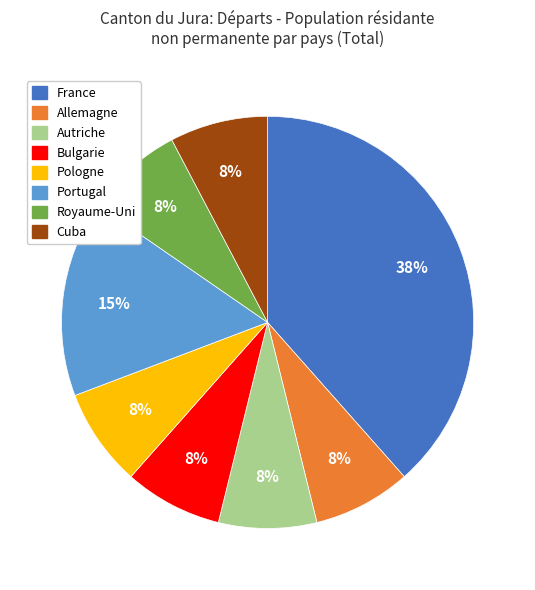

To the nearest percent, what is the average slice percentage?

12%